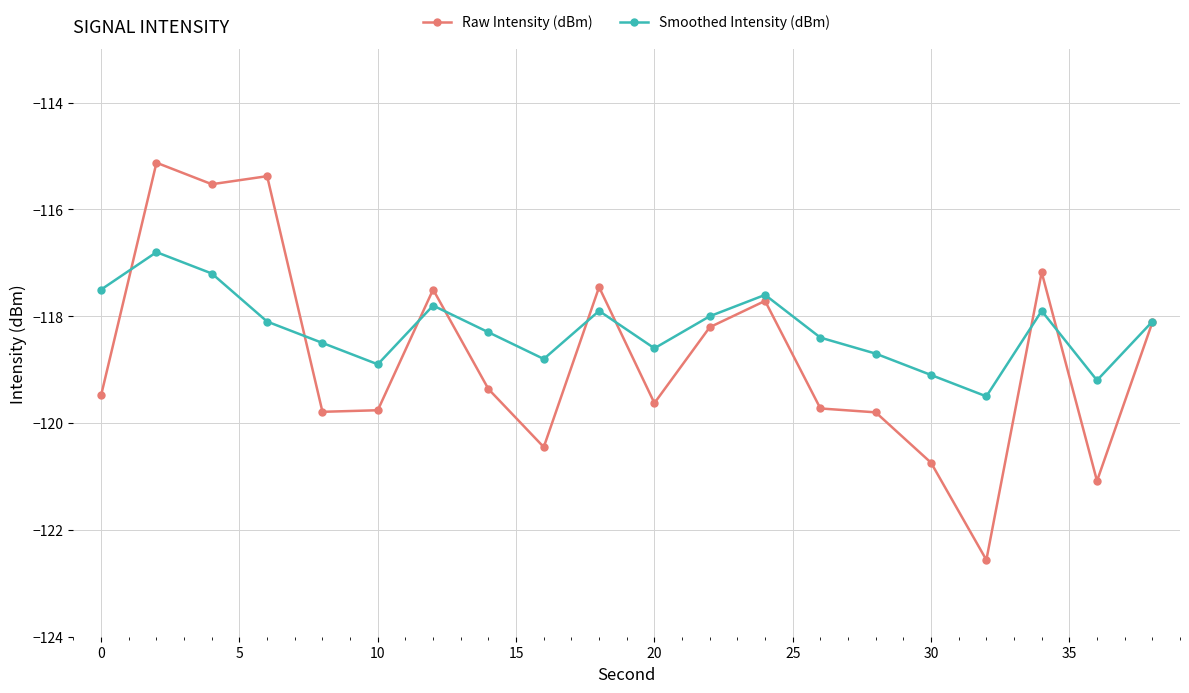

Which series has the largest range (max minus min)?

Raw Intensity (dBm)